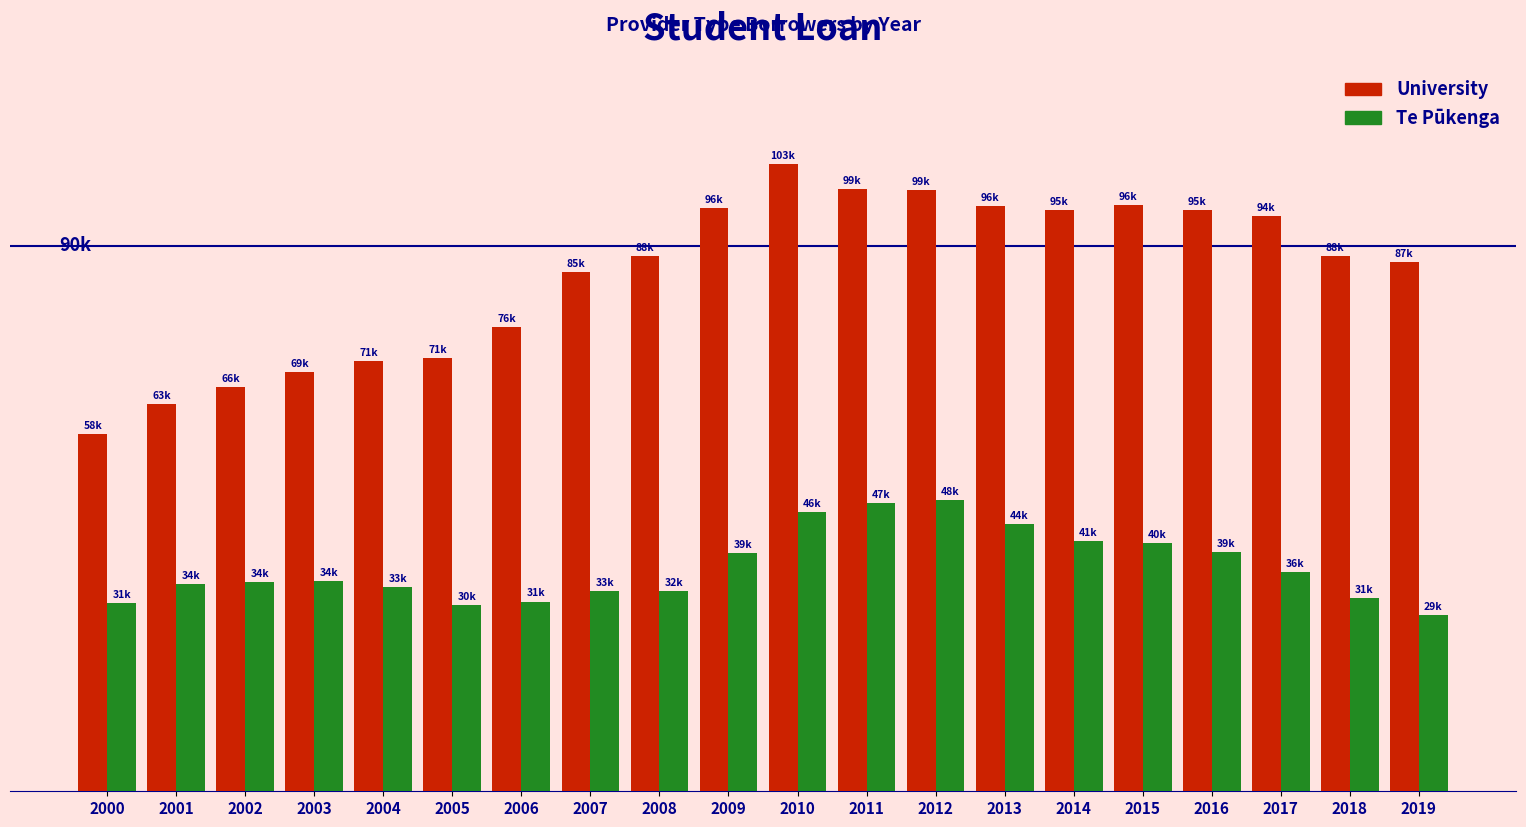

Are the bars grouped side by side (vs. stacked)?

Yes